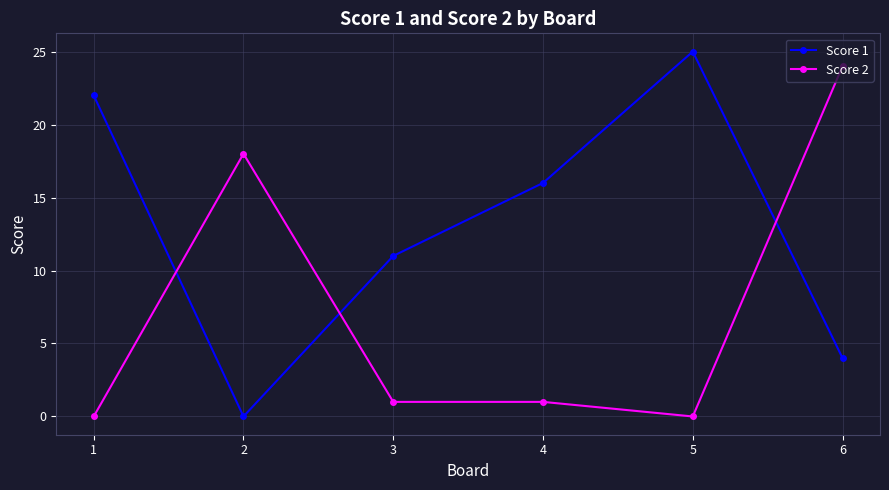

How many intersections are there between Score 2 and Score 1?

3